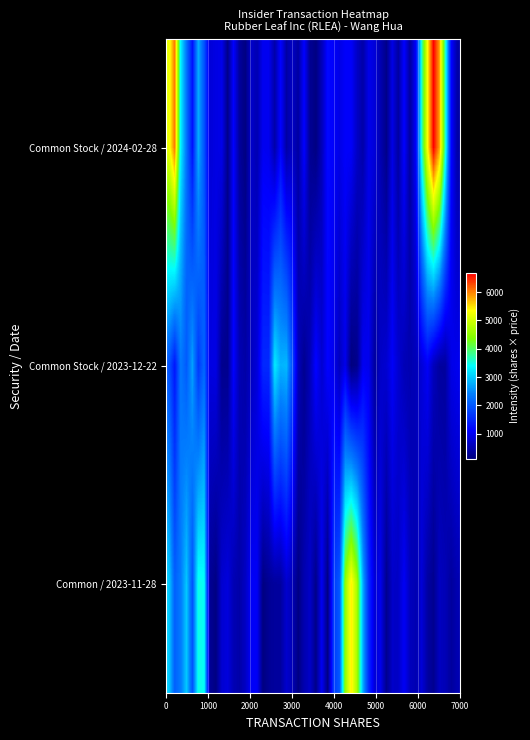

Reading right to left, extract all data points from this chart.

Common Stock_2024-02-28: 9=0	8=0	7=0	6=0	5=0	4=0	3=0	2=0	1=0	0=6375
Common Stock_2023-12-22: 9=0	8=0	7=0	6=0	5=0	4=0	3=0	2=0	1=2683	0=0
Common_2023-11-28: 9=0	8=0	7=0	6=0	5=0	4=0	3=0	2=4351	1=0	0=0